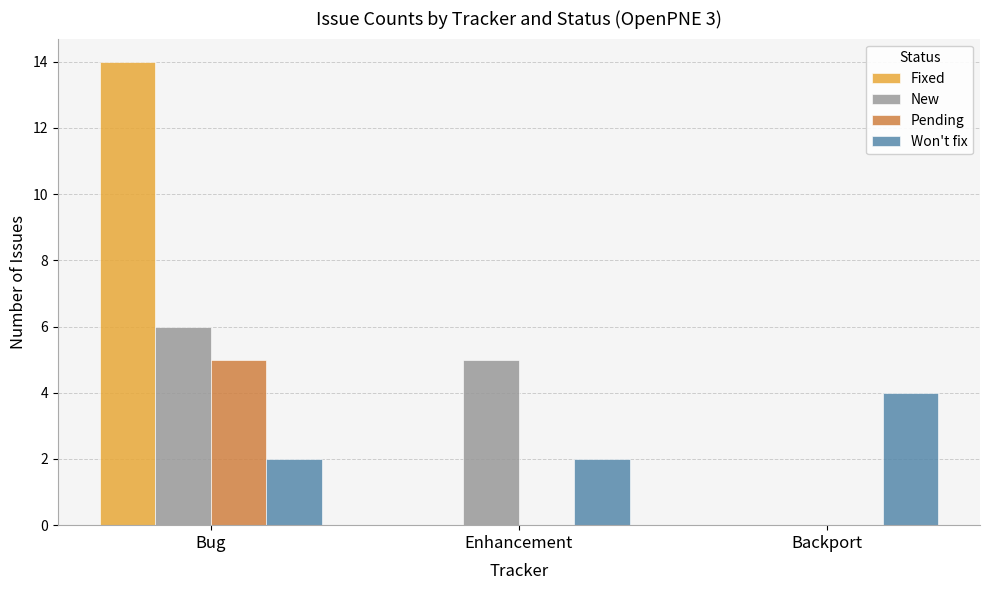

Which series changed the most between Bug and Enhancement?

Fixed